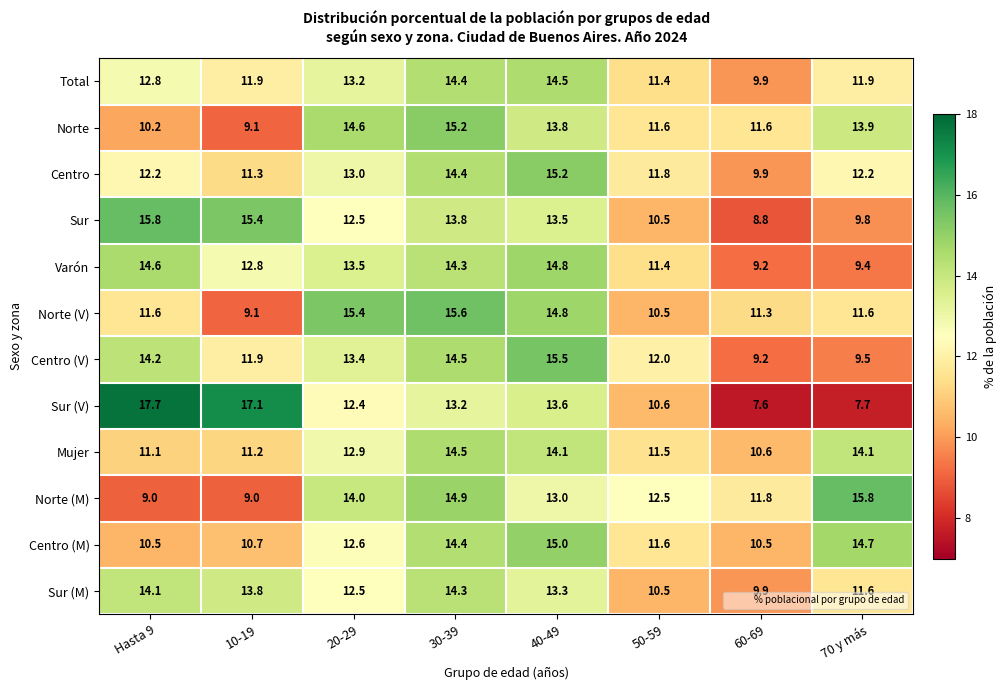

The Norte (M) series shows 26.1 at 30-39. True or false?

False